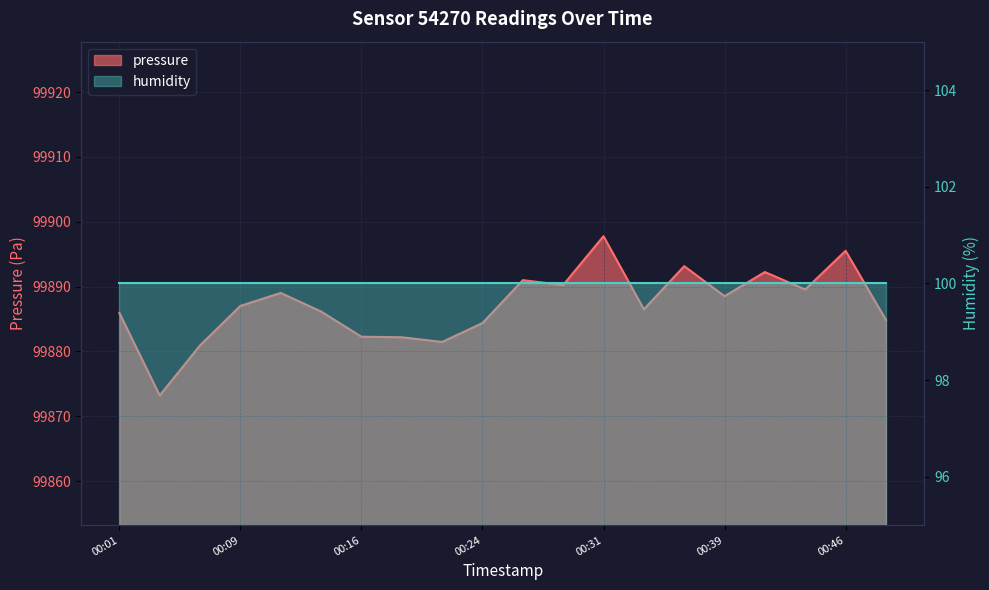

What is the sum of all values?

1997742.1